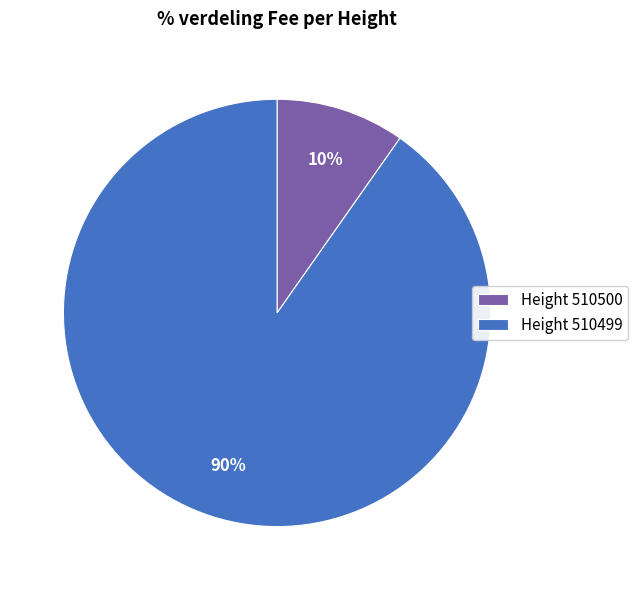

Do Height 510500 and Height 510499 together represent more than half of the pie?

Yes